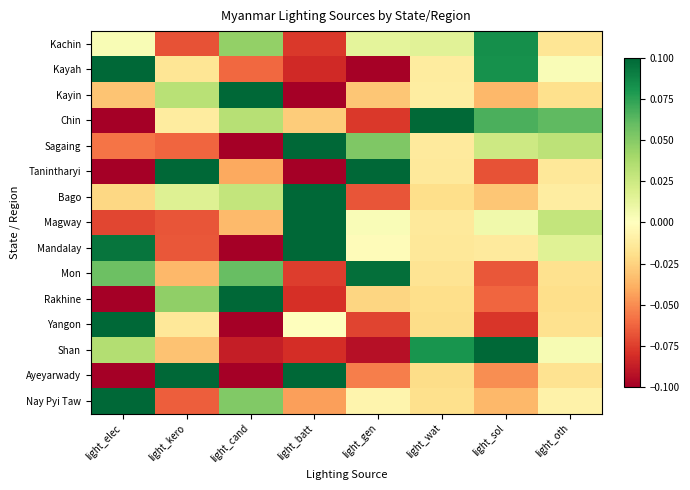

Reading left to right, transcribe all the data shown in this chart.

Kachin: light_elec=0.0	light_kero=-0.1	light_cand=0.0	light_batt=-0.1	light_gen=0.0	light_wat=0.0	light_sol=0.1	light_oth=-0.0
Kayah: light_elec=0.2	light_kero=-0.0	light_cand=-0.1	light_batt=-0.1	light_gen=-0.1	light_wat=-0.0	light_sol=0.1	light_oth=0.0
Kayin: light_elec=-0.0	light_kero=0.0	light_cand=0.2	light_batt=-0.1	light_gen=-0.0	light_wat=-0.0	light_sol=-0.0	light_oth=-0.0
Chin: light_elec=-0.1	light_kero=-0.0	light_cand=0.0	light_batt=-0.0	light_gen=-0.1	light_wat=0.1	light_sol=0.1	light_oth=0.1
Sagaing: light_elec=-0.1	light_kero=-0.1	light_cand=-0.1	light_batt=0.1	light_gen=0.1	light_wat=-0.0	light_sol=0.0	light_oth=0.0
Tanintharyi: light_elec=-0.2	light_kero=0.1	light_cand=-0.0	light_batt=-0.1	light_gen=0.4	light_wat=-0.0	light_sol=-0.1	light_oth=-0.0
Bago: light_elec=-0.0	light_kero=0.0	light_cand=0.0	light_batt=0.1	light_gen=-0.1	light_wat=-0.0	light_sol=-0.0	light_oth=-0.0
Magway: light_elec=-0.1	light_kero=-0.1	light_cand=-0.0	light_batt=0.1	light_gen=0.0	light_wat=-0.0	light_sol=0.0	light_oth=0.0
Mandalay: light_elec=0.1	light_kero=-0.1	light_cand=-0.1	light_batt=0.1	light_gen=-0.0	light_wat=-0.0	light_sol=-0.0	light_oth=0.0
Mon: light_elec=0.1	light_kero=-0.0	light_cand=0.1	light_batt=-0.1	light_gen=0.1	light_wat=-0.0	light_sol=-0.1	light_oth=-0.0
Rakhine: light_elec=-0.2	light_kero=0.0	light_cand=0.3	light_batt=-0.1	light_gen=-0.0	light_wat=-0.0	light_sol=-0.1	light_oth=-0.0
Yangon: light_elec=0.4	light_kero=-0.0	light_cand=-0.2	light_batt=-0.0	light_gen=-0.1	light_wat=-0.0	light_sol=-0.1	light_oth=-0.0
Shan: light_elec=0.0	light_kero=-0.0	light_cand=-0.1	light_batt=-0.1	light_gen=-0.1	light_wat=0.1	light_sol=0.2	light_oth=0.0
Ayeyarwady: light_elec=-0.2	light_kero=0.2	light_cand=-0.1	light_batt=0.2	light_gen=-0.1	light_wat=-0.0	light_sol=-0.0	light_oth=-0.0
Nay Pyi Taw: light_elec=0.1	light_kero=-0.1	light_cand=0.1	light_batt=-0.0	light_gen=-0.0	light_wat=-0.0	light_sol=-0.0	light_oth=-0.0